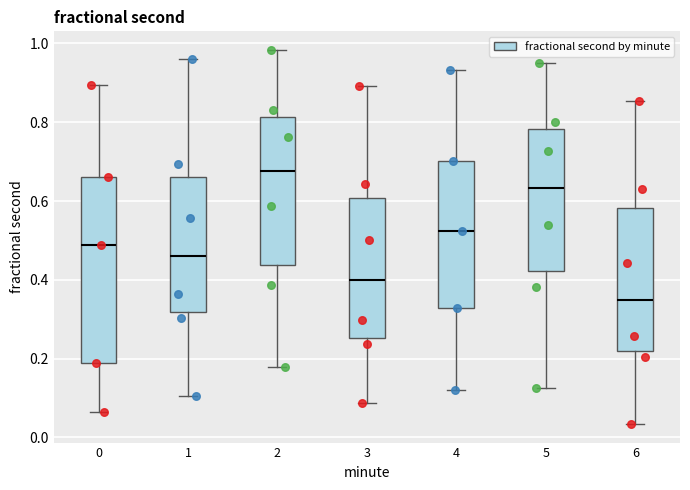

Comparing the boxes themselves (not the whiskers), which one is the tallest?

0